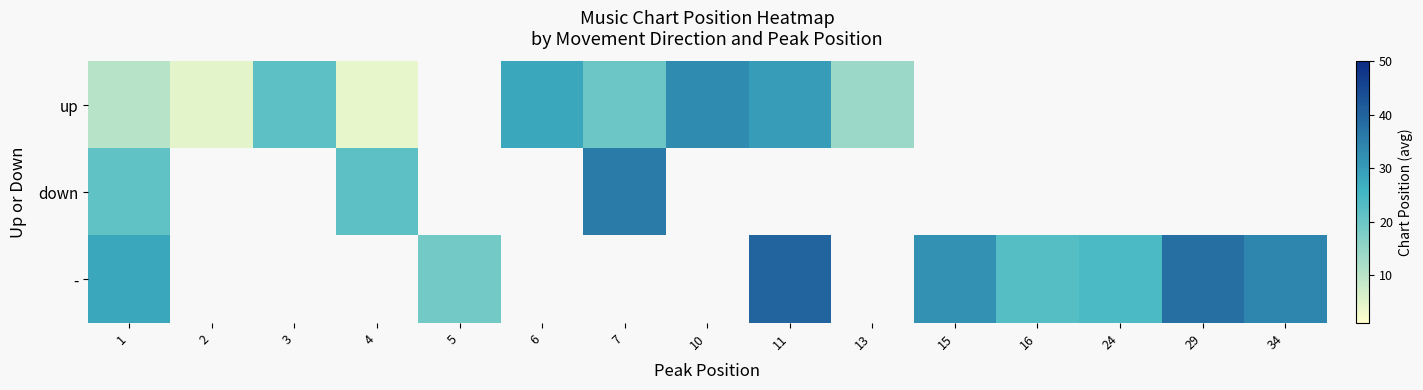

List the series in order of their peak value, highest first.

row_2, row_1, row_0